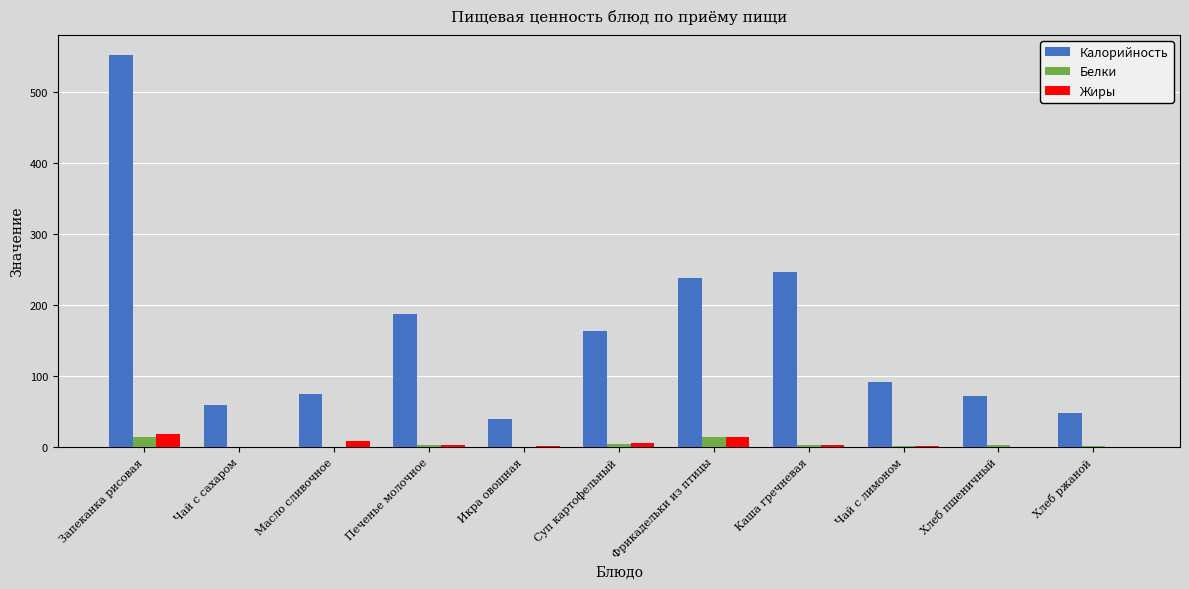

Is it true that Калорийность equals 126.3 at Чай с лимоном?

False